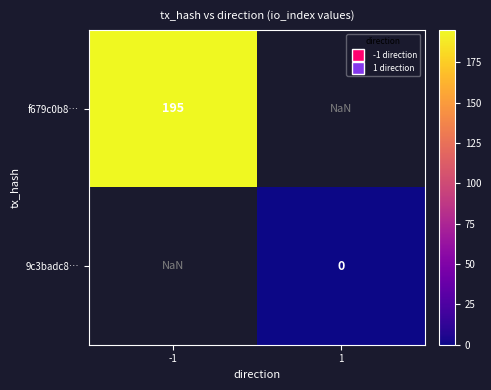

At how many categories does at least one series exceed 192?

1